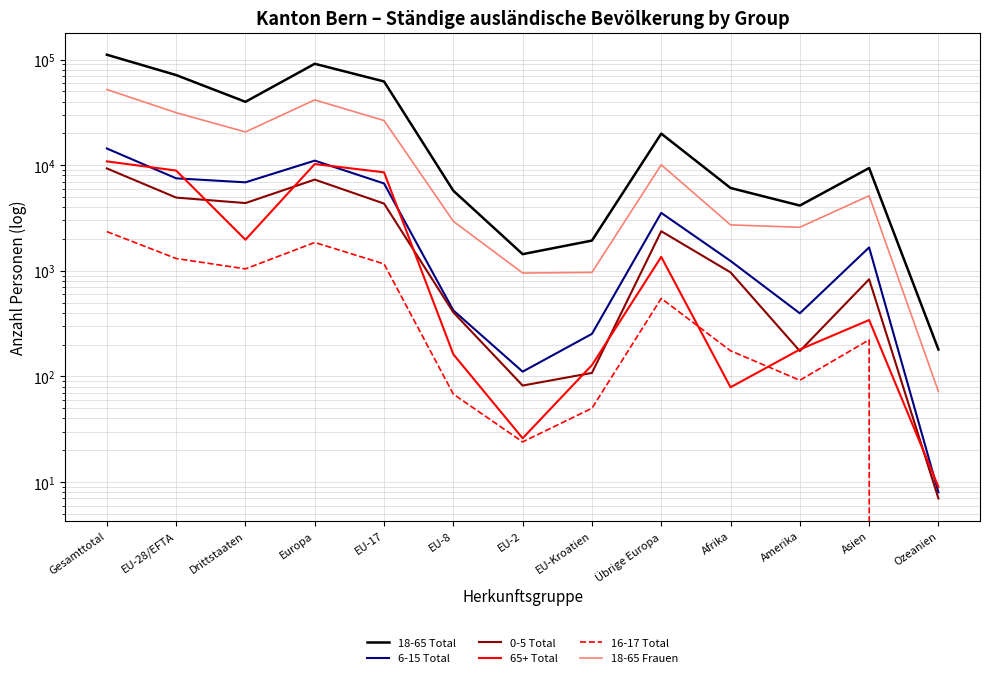

True or false: 18-65 Total and 6-15 Total intersect in this chart.

False